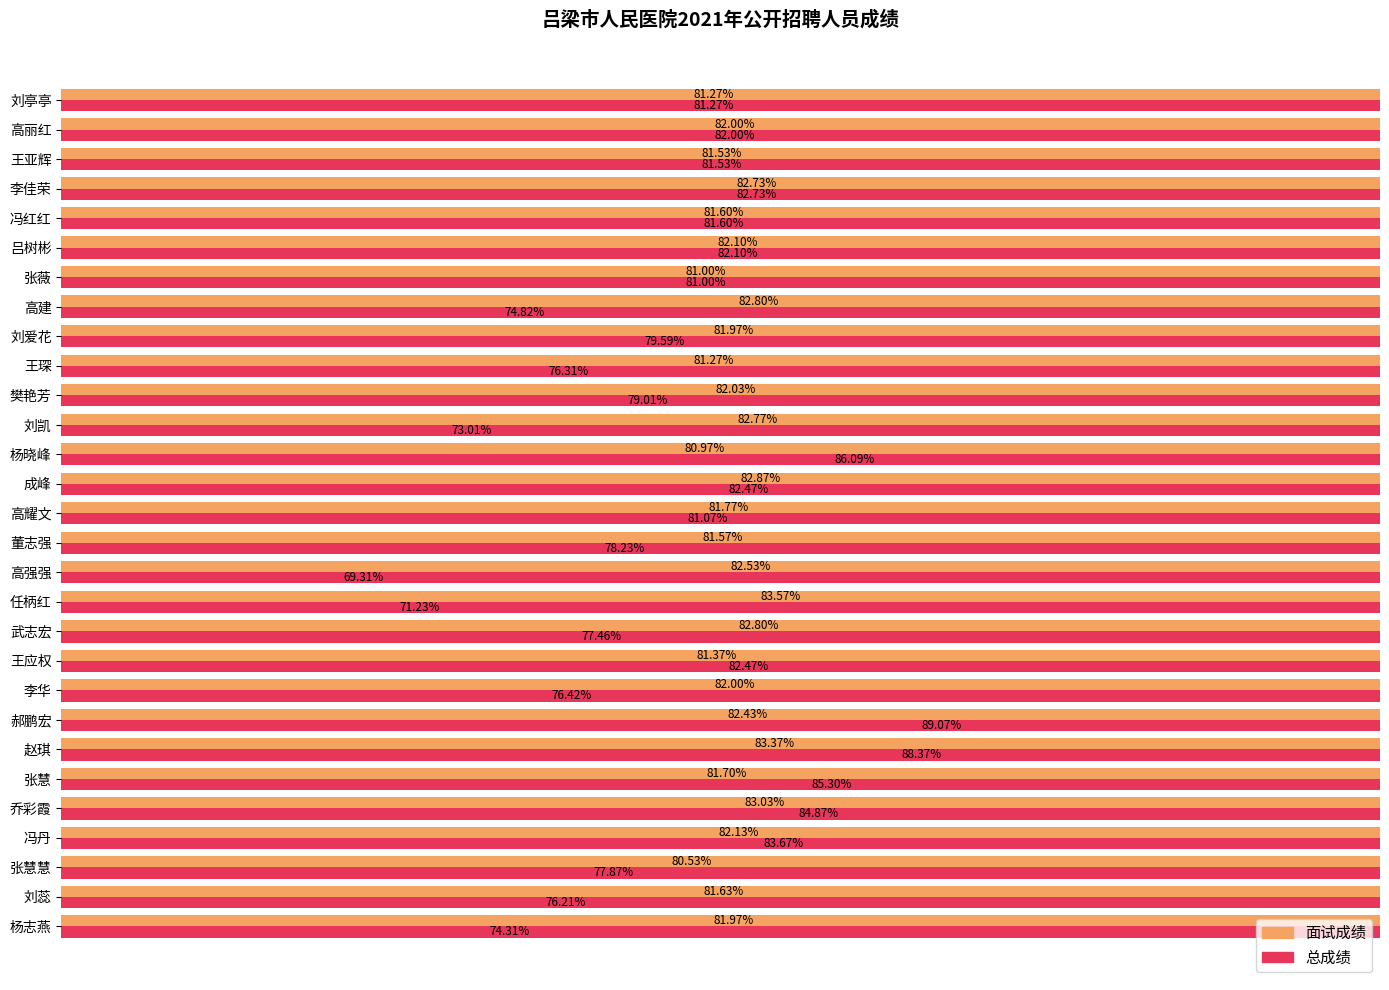

What position from the right is 郝鹏宏?

8